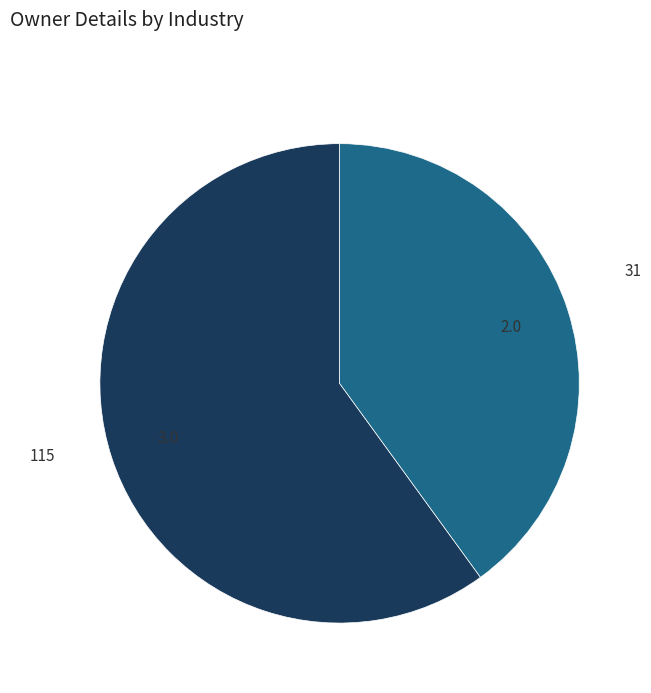

Is 115 the majority of the pie?

Yes